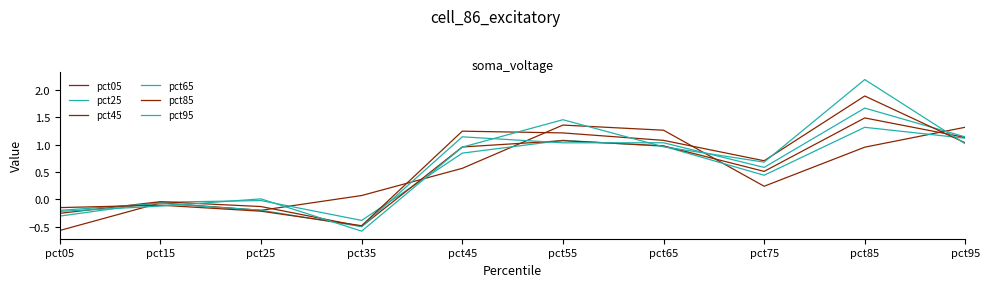

How many lines are shown in the chart?

6